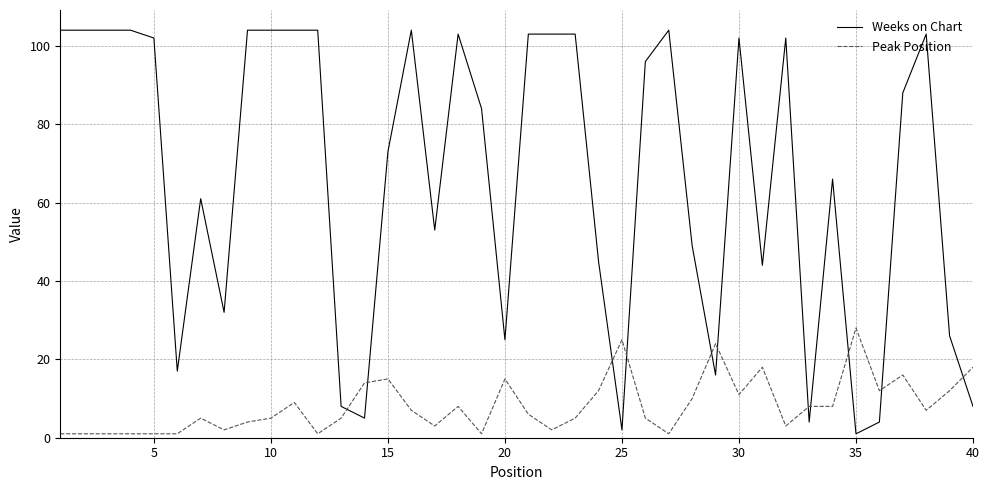

What is the greatest value displayed?

104